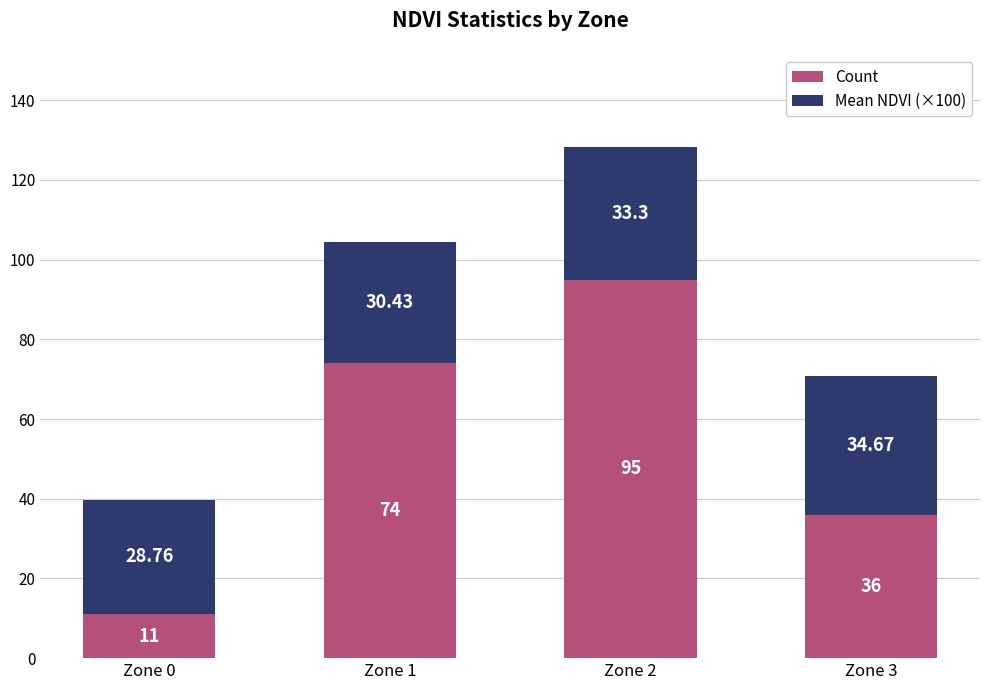

At which category is the sum across all series the highest?

Zone 2